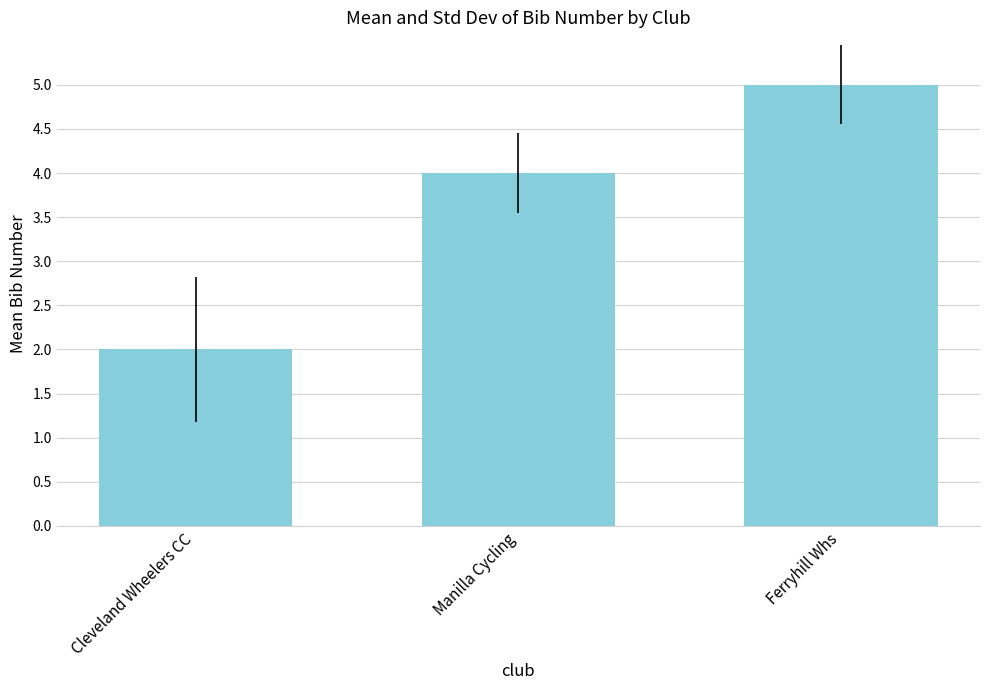

What is the difference between the maximum and second lowest values?

1